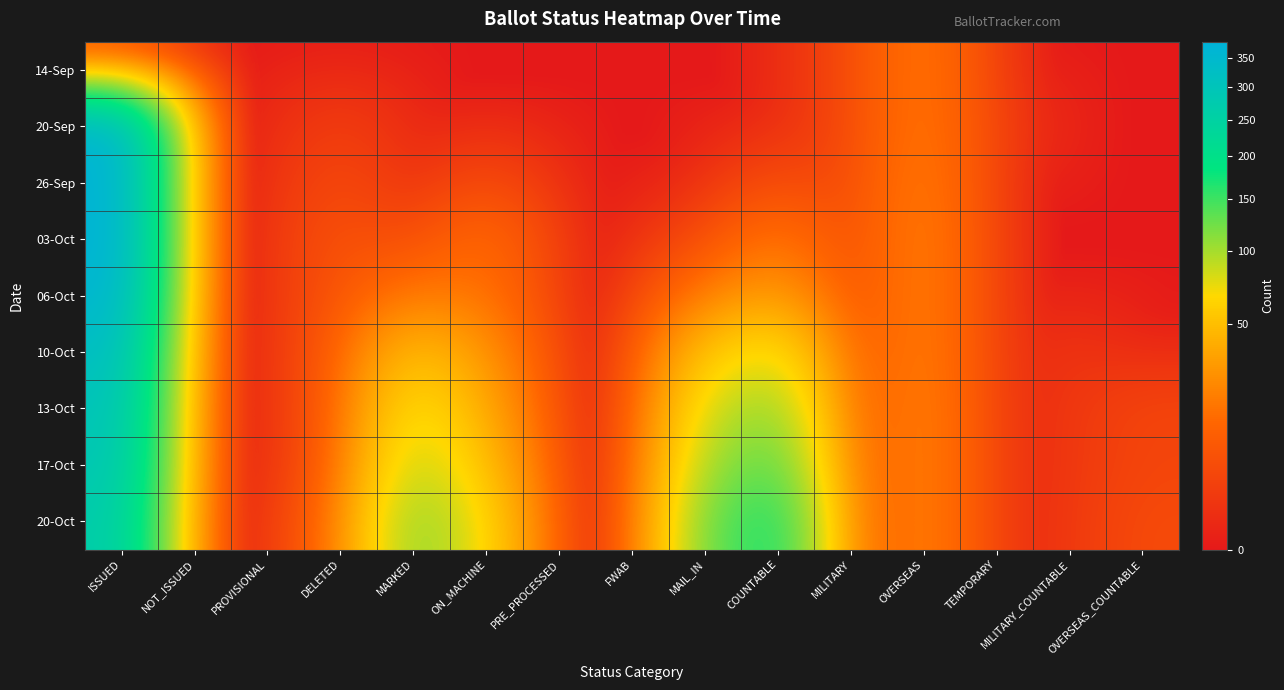

Which has a higher value, ON_MACHINE or OVERSEAS_COUNTABLE?

ON_MACHINE